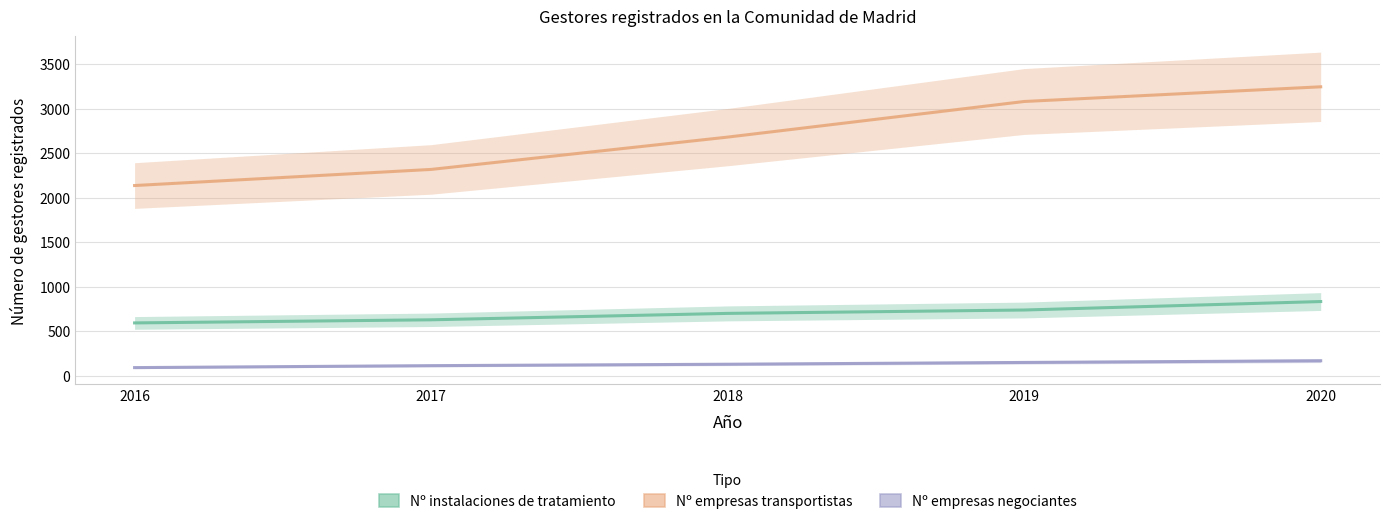

Is it true that Nº empresas transportistas equals 1259 at 2020?

False